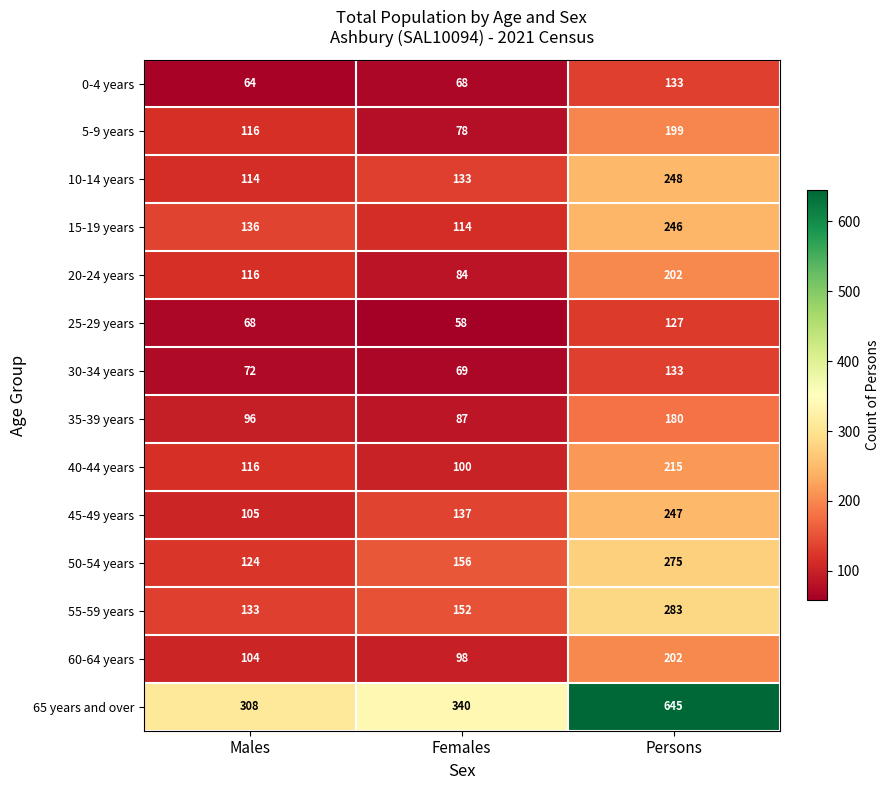

Read the 35-39 years value at Males.

96